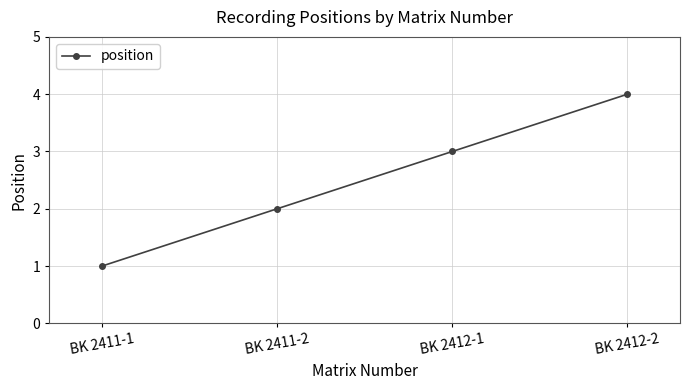

Is it true that the value at BK 2411-1 is 1?

True